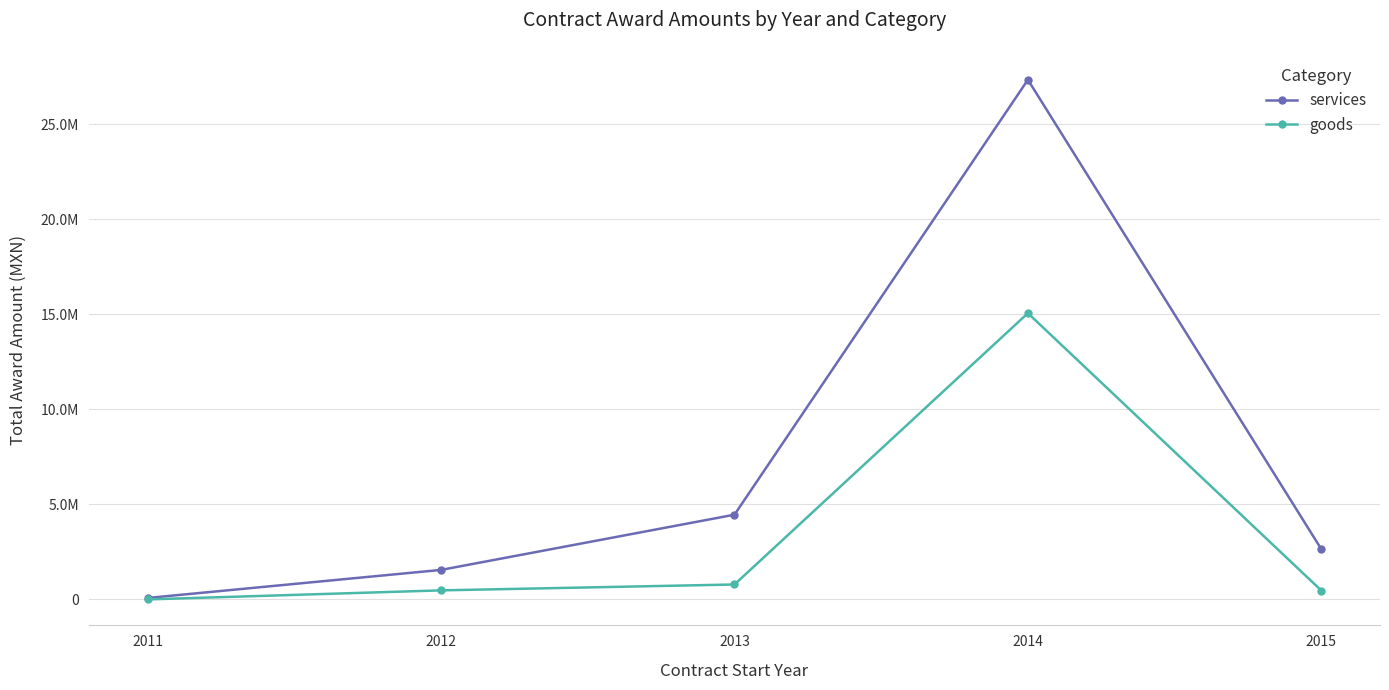

Is this an area chart (filled region under the line)?

No